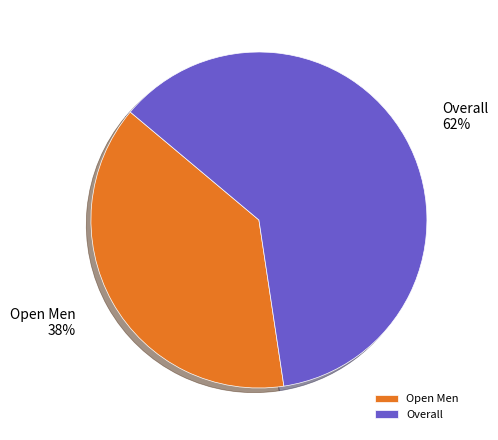

To the nearest percent, what is the combined percentage of Open Men and Overall?

100%